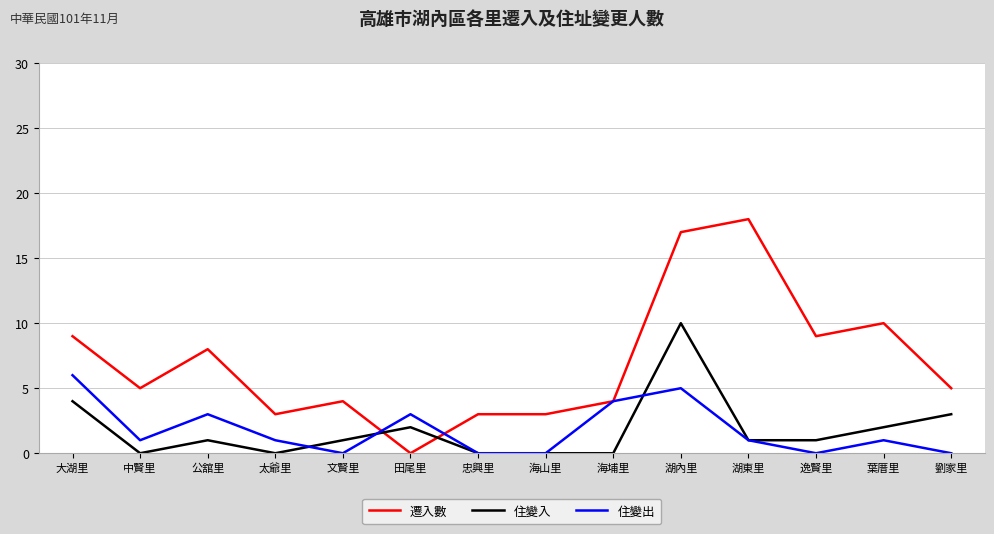

Does the chart have visible grid lines?

Yes